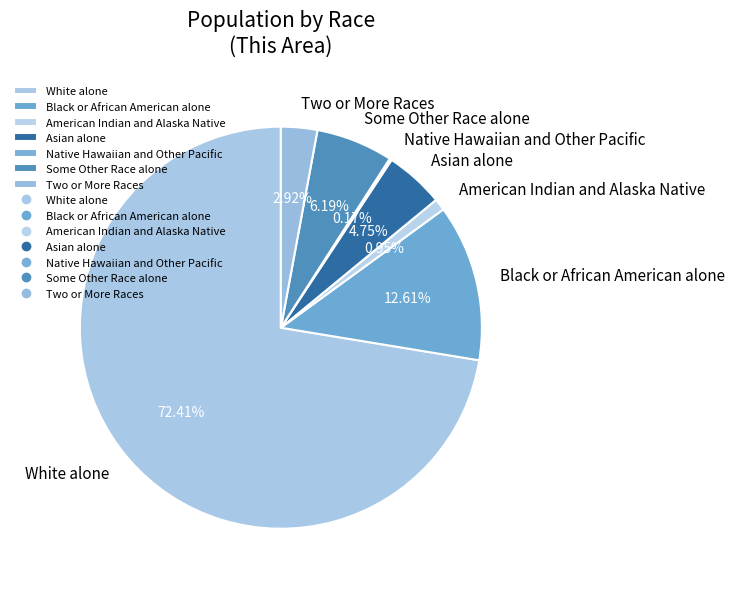

Which has a higher value, American Indian and Alaska Native or Black or African American alone?

Black or African American alone